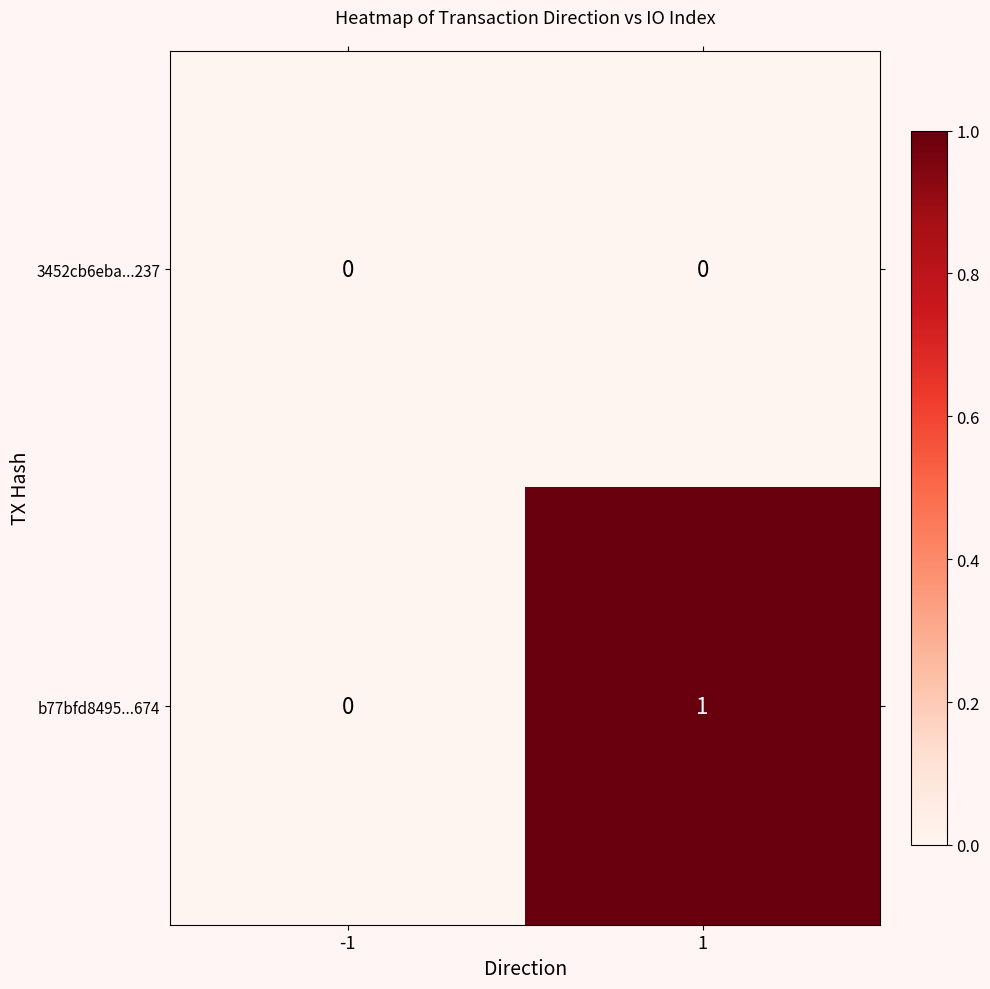

Which series has the widest spread of values?

b77bfd8495...674